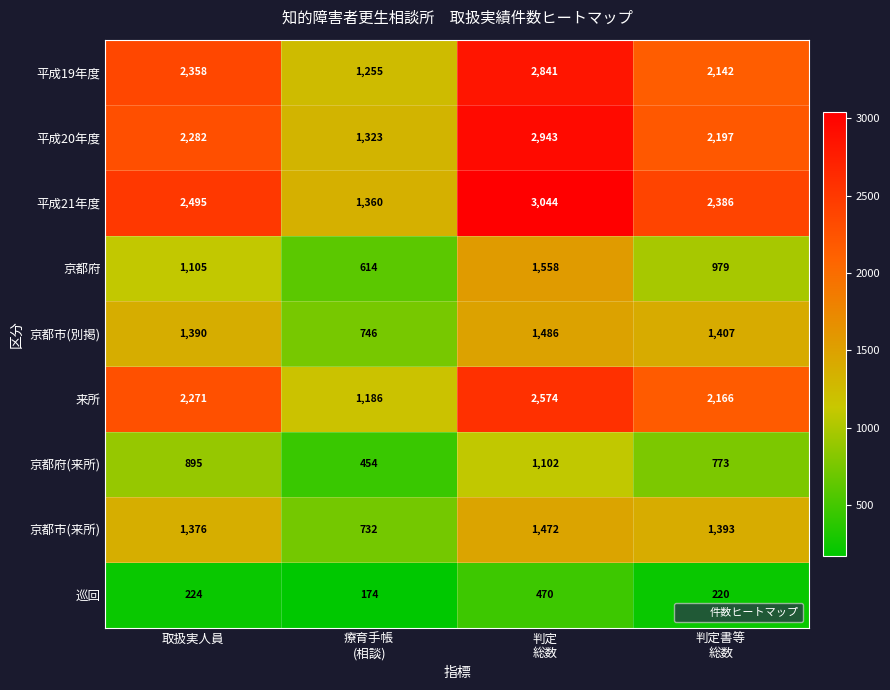

What value does the 京都府(来所) series have at 取扱実人員, to the nearest 100?

900